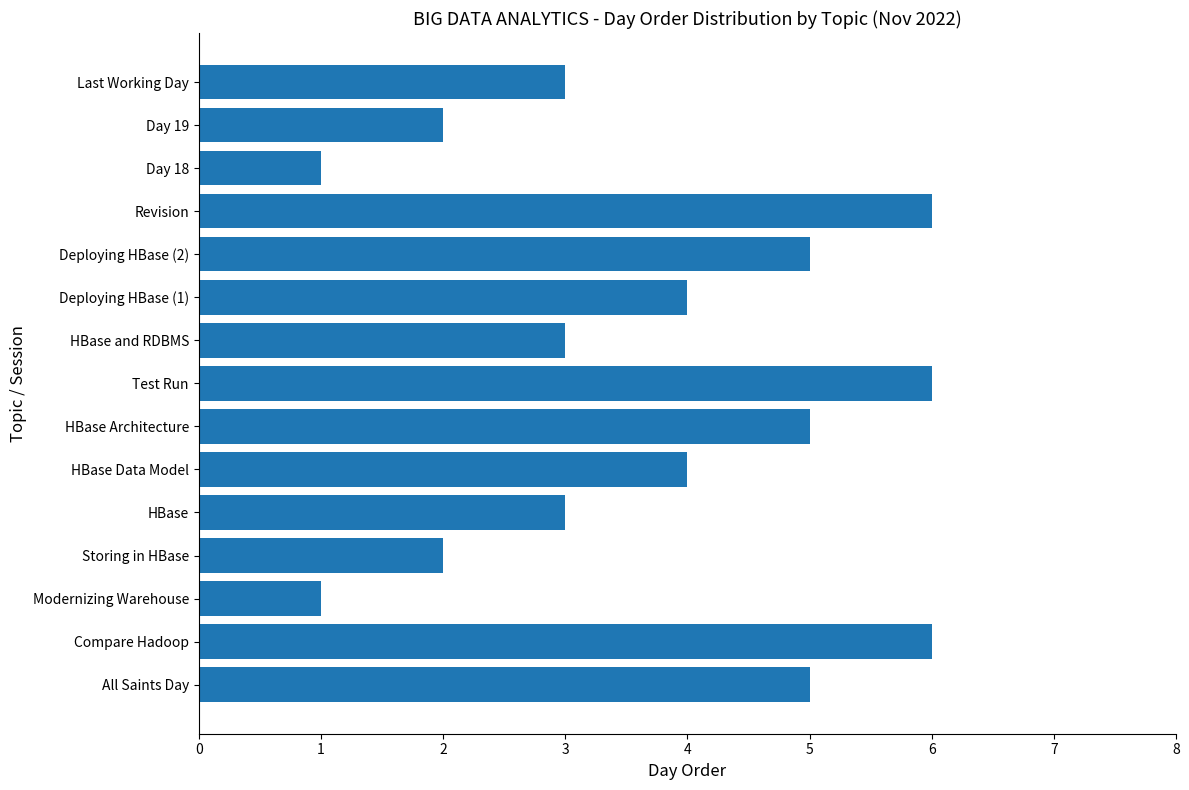

What is the sum of all values?

56